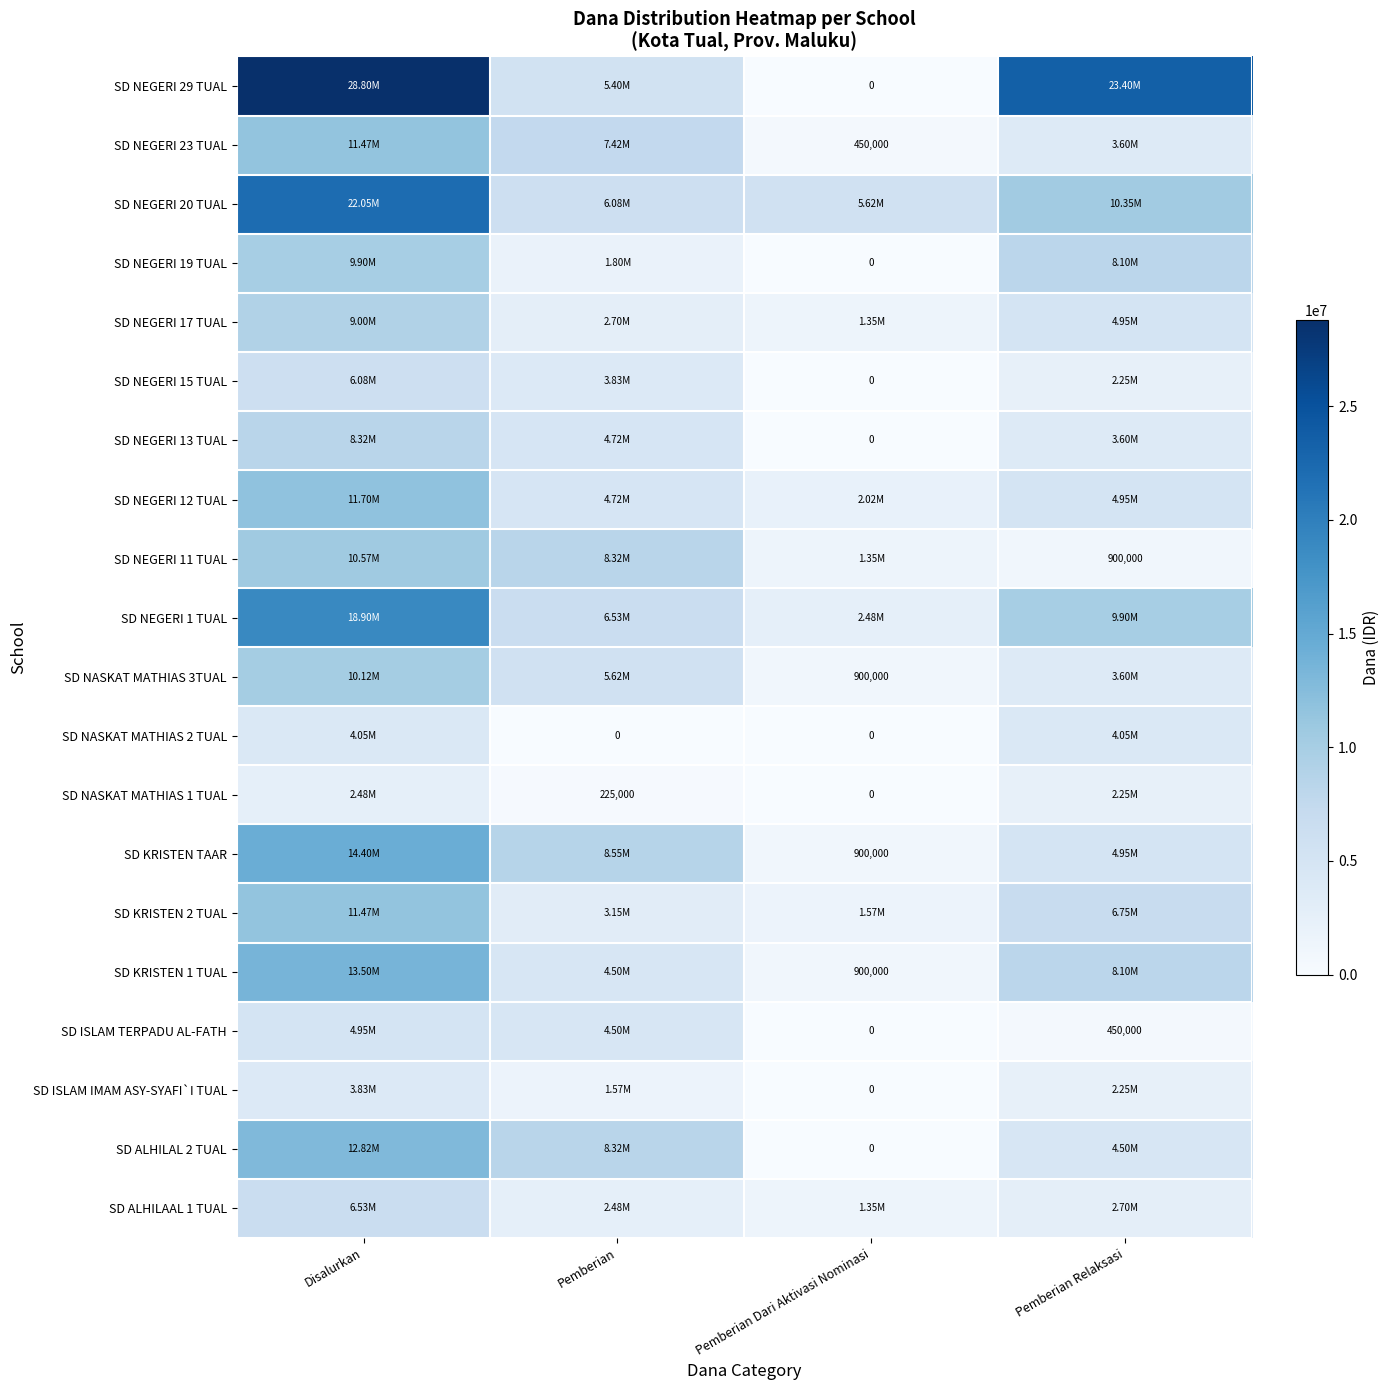

Where does the SD NEGERI 15 TUAL series first go above 3825000?

Disalurkan